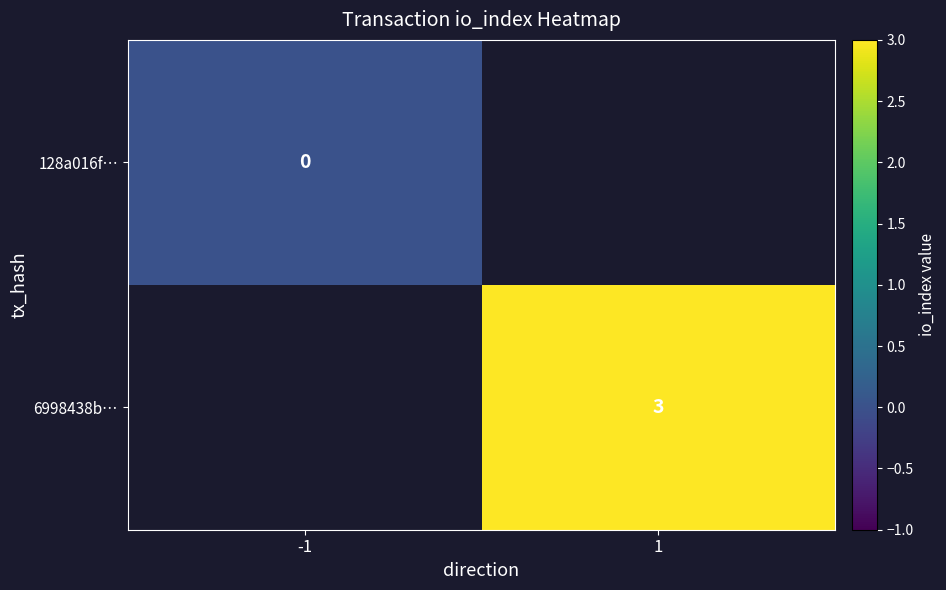

The value of 6998438b… at 1 is 1. True or false?

False